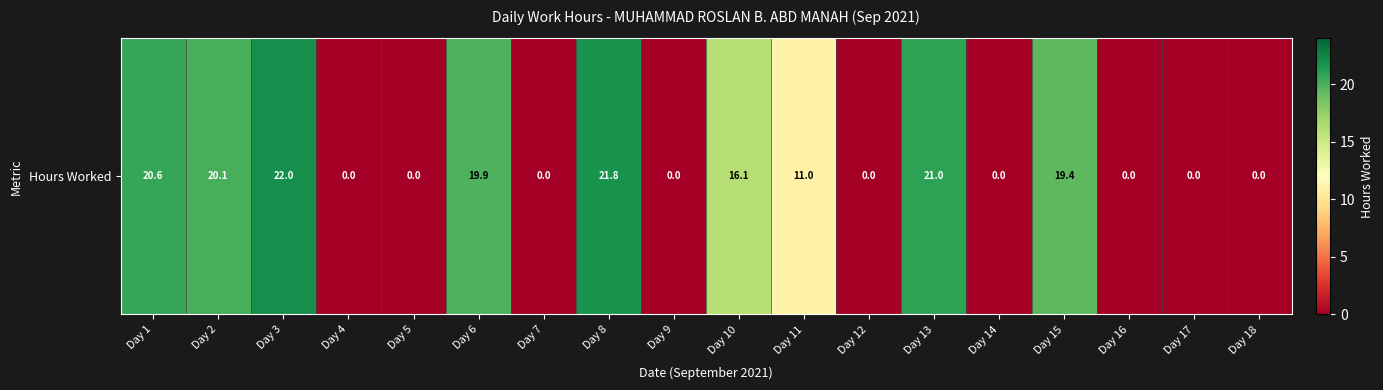

True or false: the data shows 11.2 at Day 5.

False